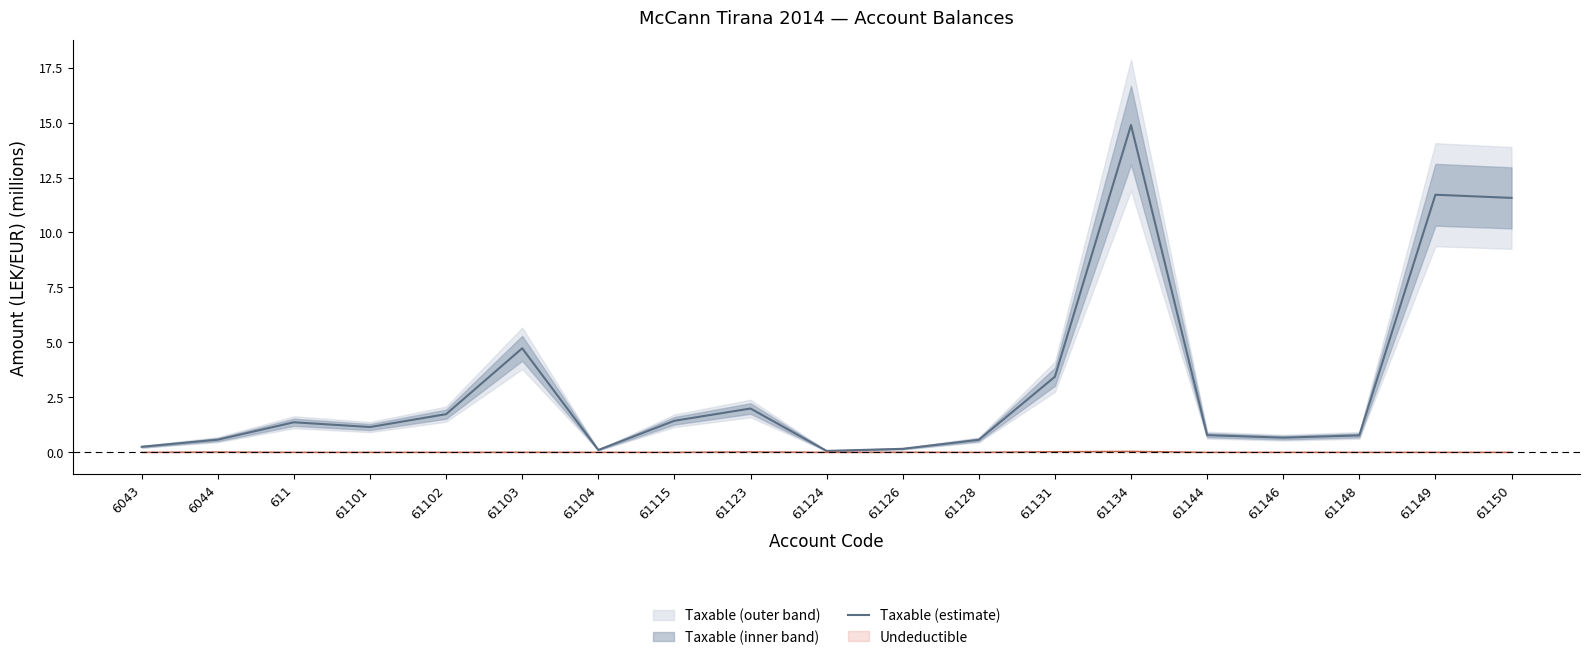

True or false: the data has more than 1 interior local peaks.

True